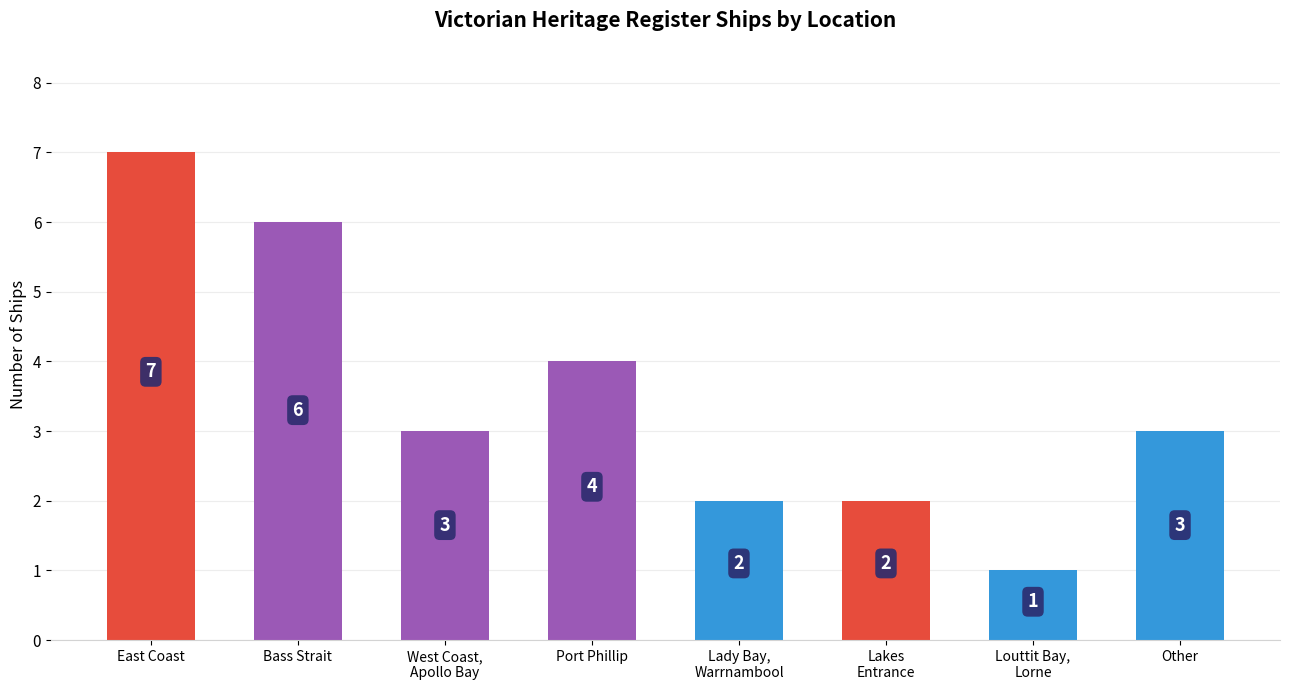

At which category does the chart reach its peak across all series?

East Coast